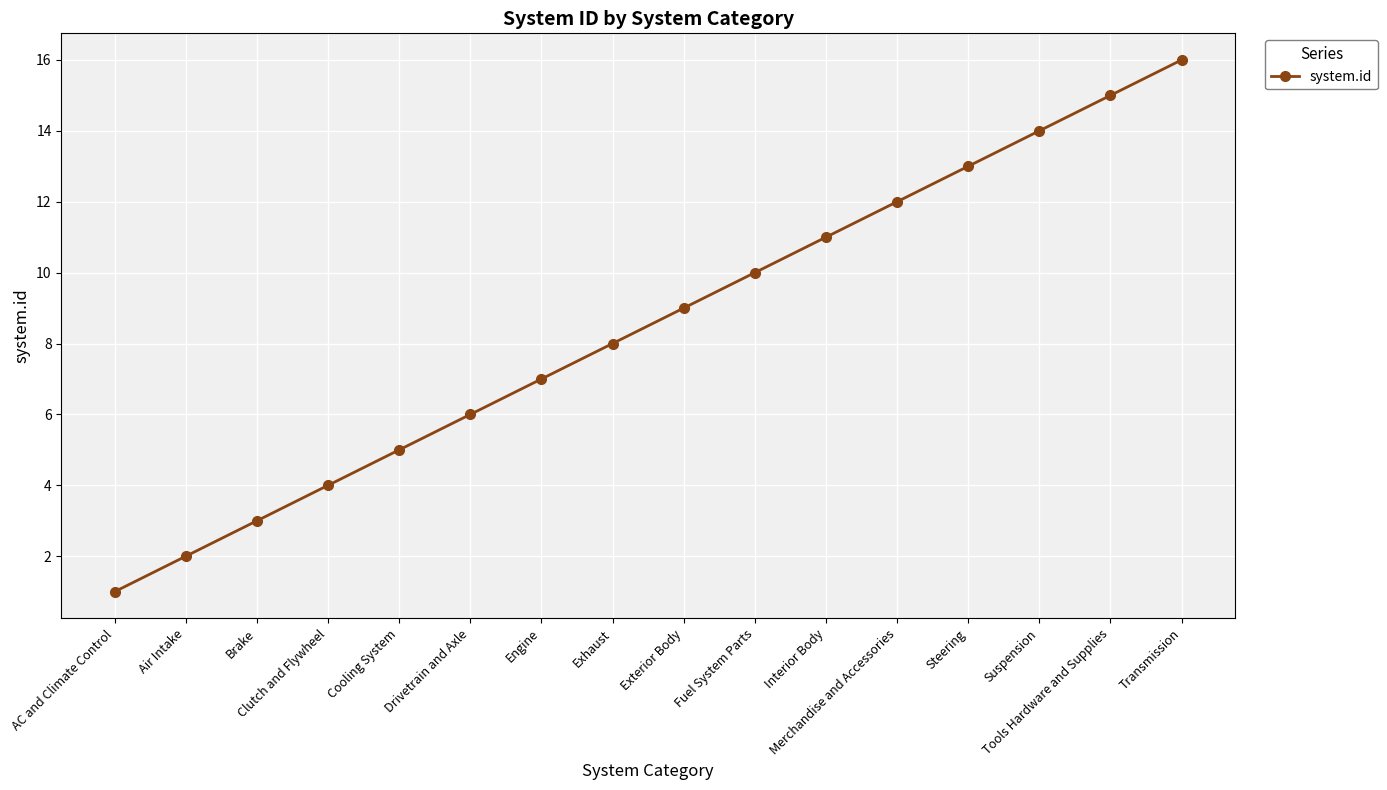

How many series are shown in this chart?

1